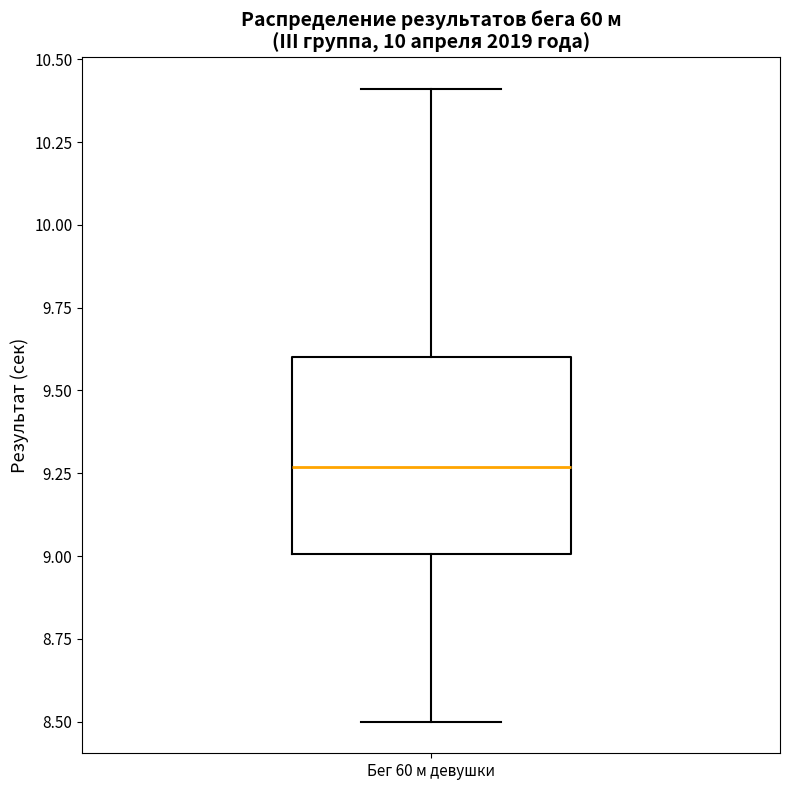

Read this box plot against the y-axis: the position of the median line, the range covered by the box, and the ends of both whiskers. The values are not printed on the chart, so give them approximately, as read against the axis.

median 9.25, box 9.00 to 9.60, whiskers 8.50 to 10.40